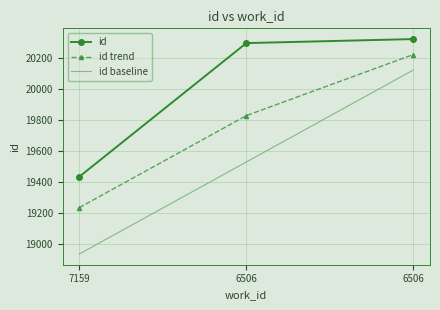

Count the number of categories in the chart.

3